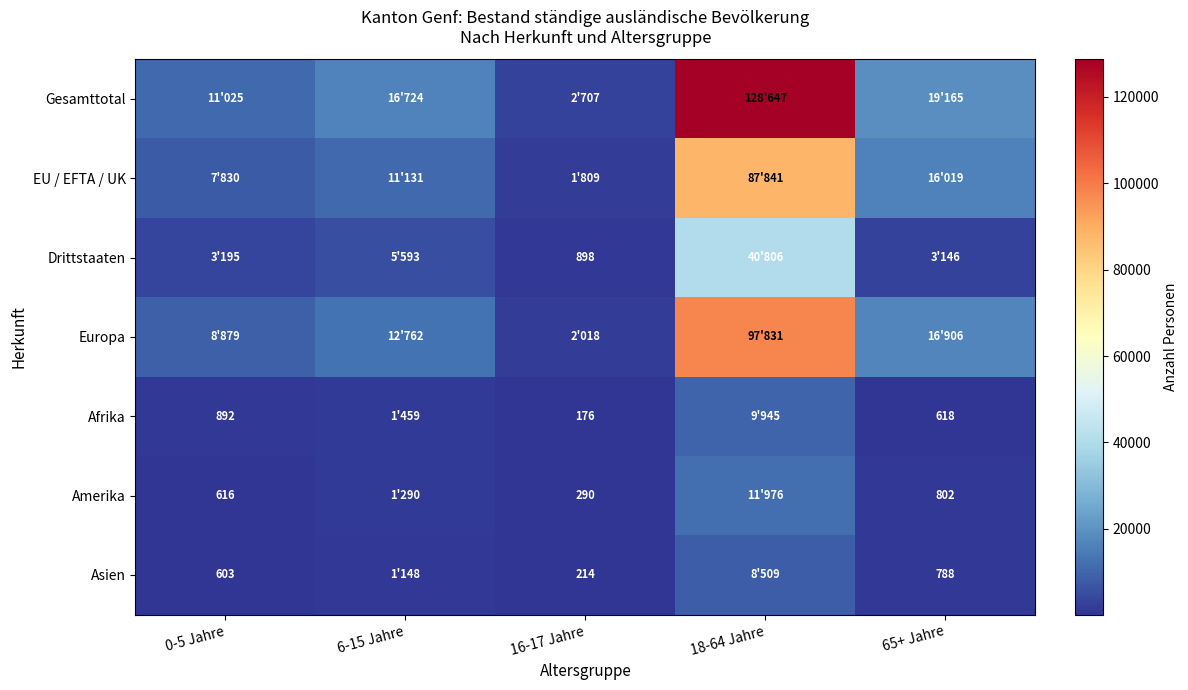

The Asien series shows 788 at 65+ Jahre. True or false?

True